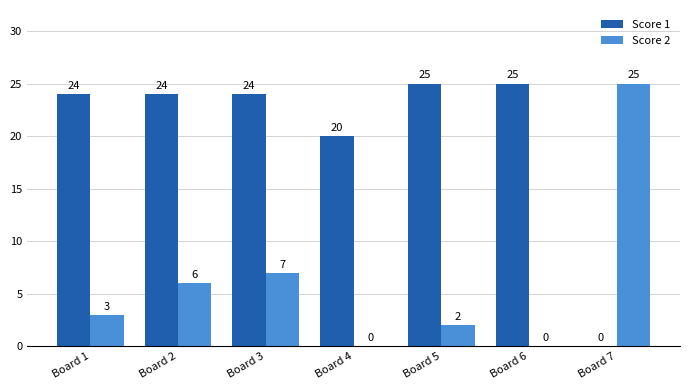

Which series changed the most between Board 2 and Board 5?

Score 2